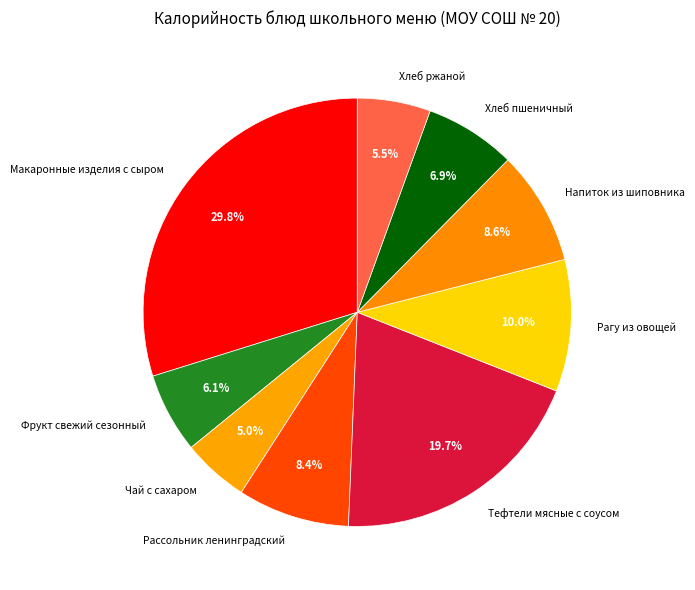

Which category has the smallest portion of the pie?

Чай с сахаром